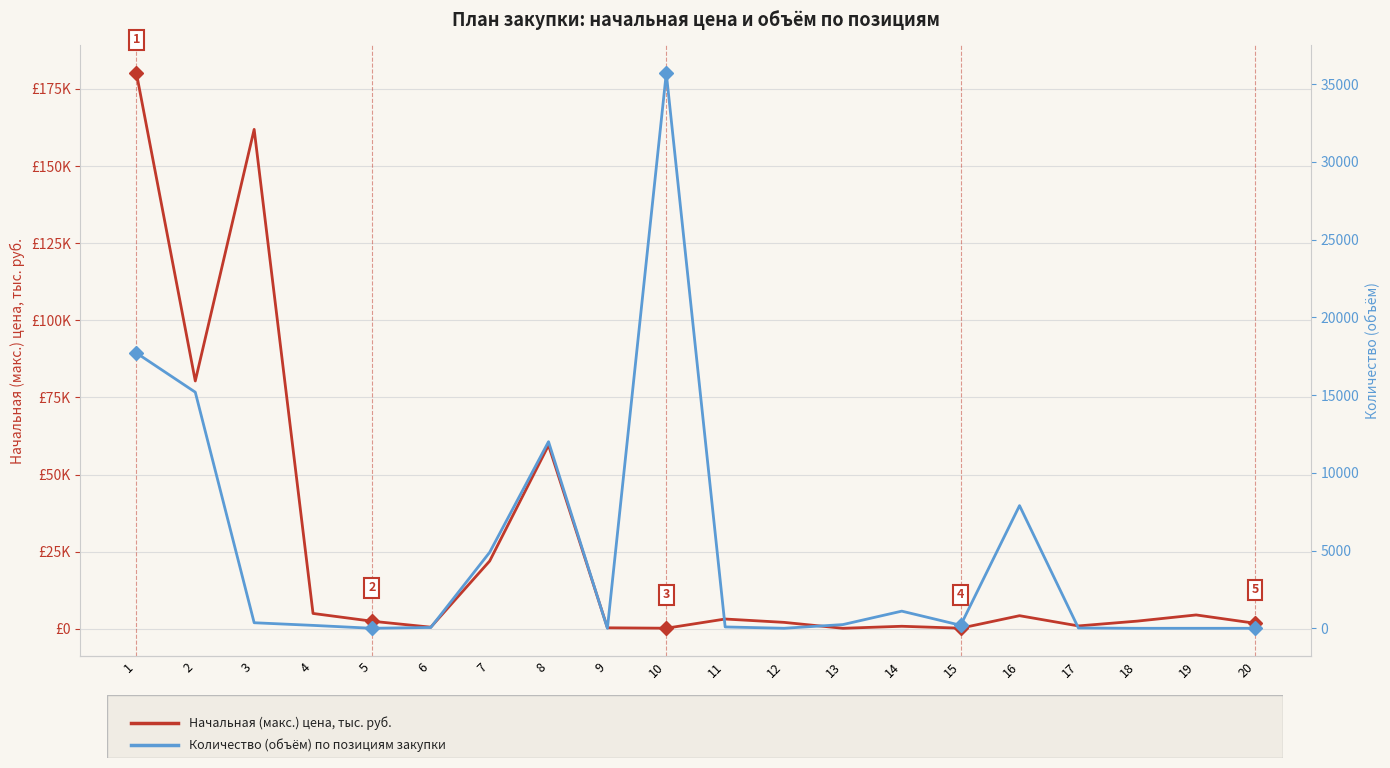

Where is the first local minimum for Количество (объём)?

5